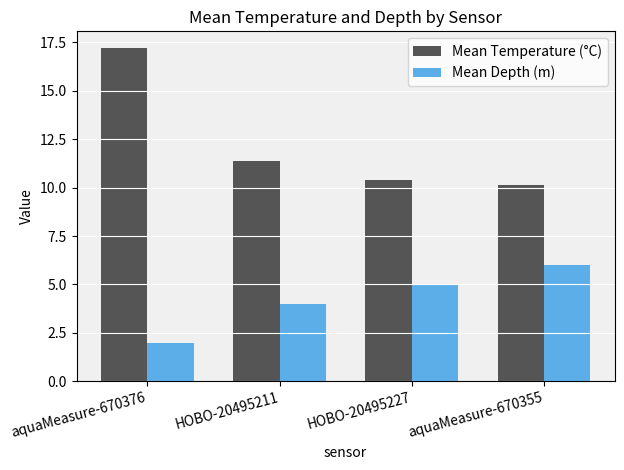

What is the label of the 1st bar from the left?

aquaMeasure-670376